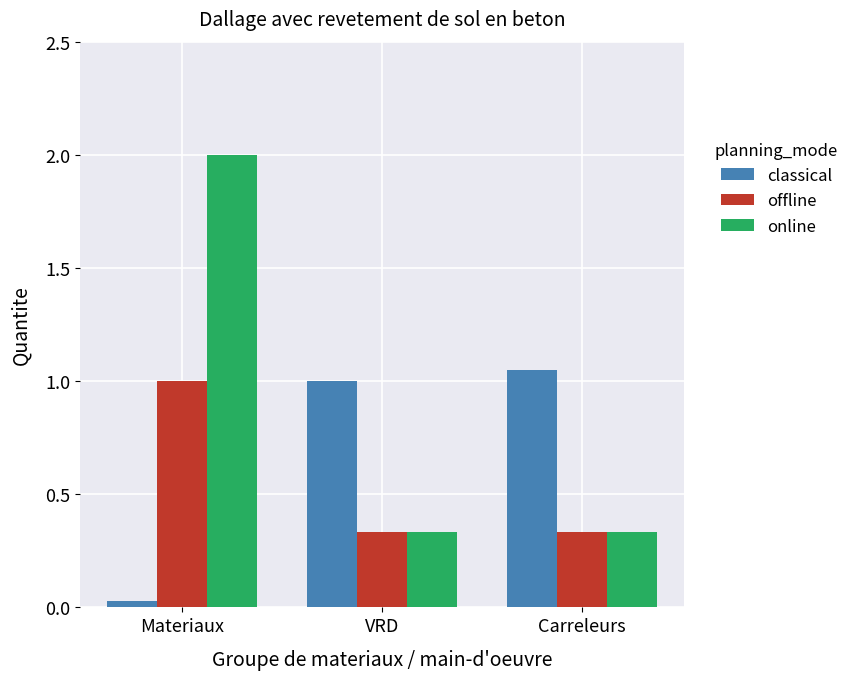

Which label corresponds to the largest value in the chart?

Materiaux